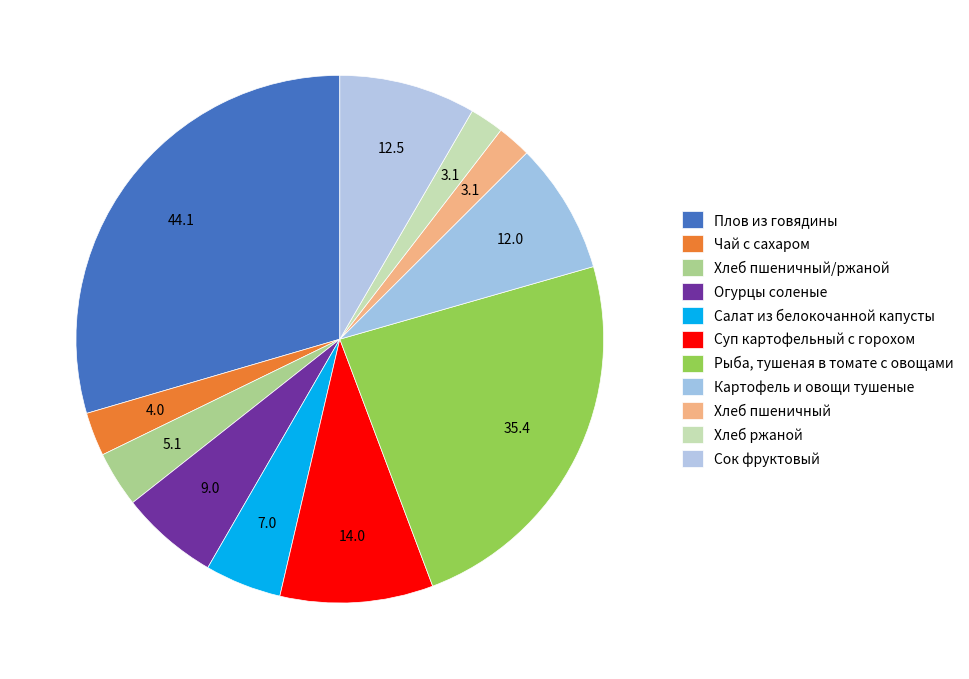

How many segments does this pie chart have?

11